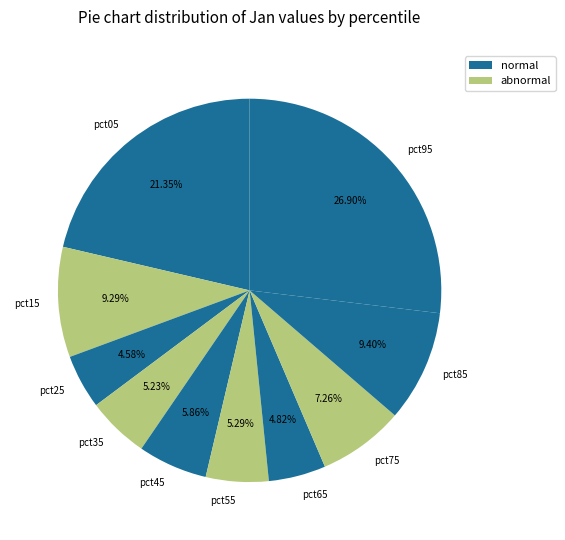

Does pct65 account for over 50% of the chart?

No